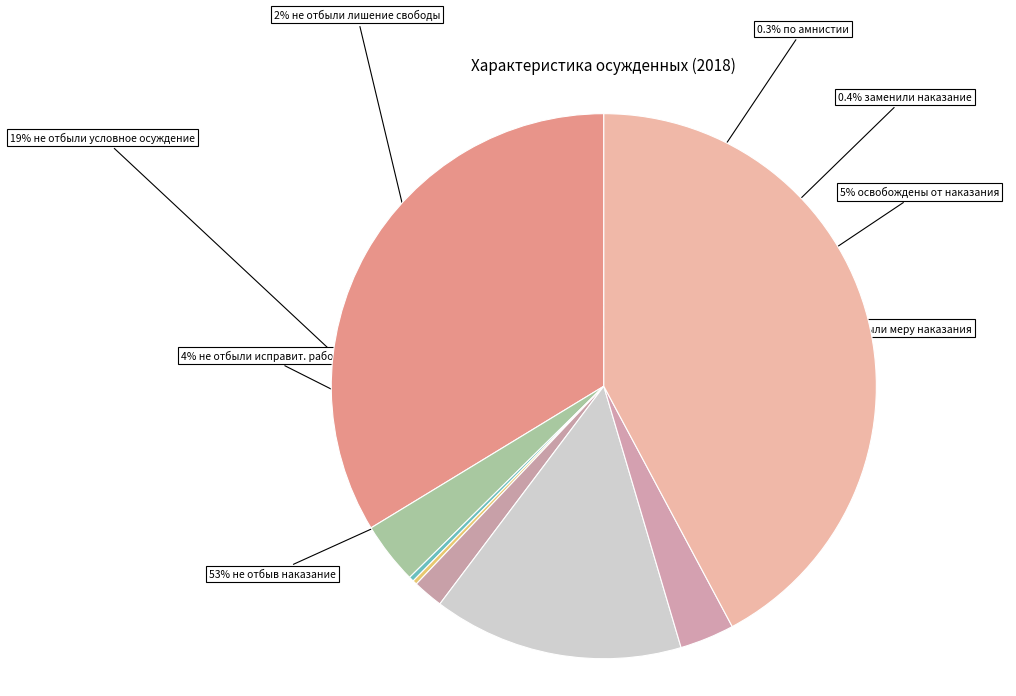

Does Совершили преступление, не отбыв наказание represent more than half of the total?

No